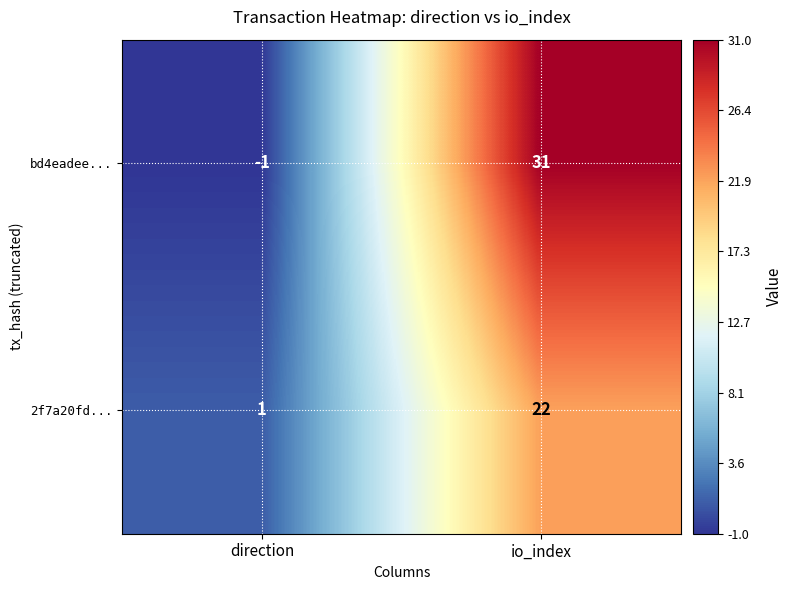

Reading left to right, extract all data points from this chart.

bd4eadee...: direction=-1	io_index=31
2f7a20fd...: direction=1	io_index=22